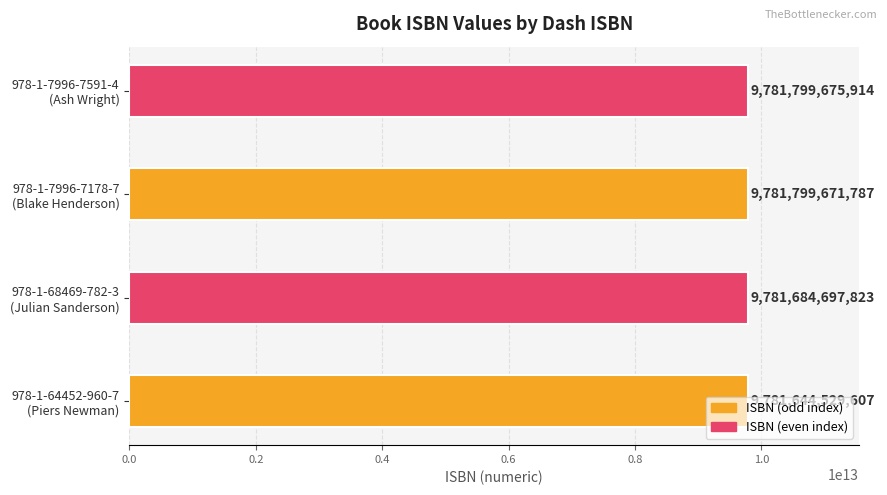

What is the difference between the maximum and minimum values?

155146307